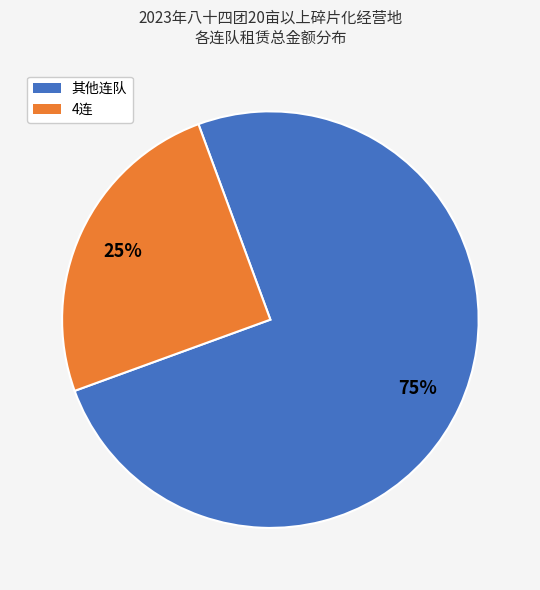

Does any single category account for the majority?

Yes